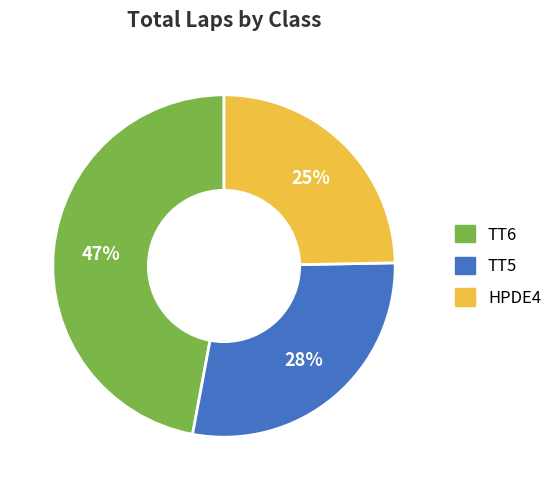

To the nearest percent, what is the average slice percentage?

33%